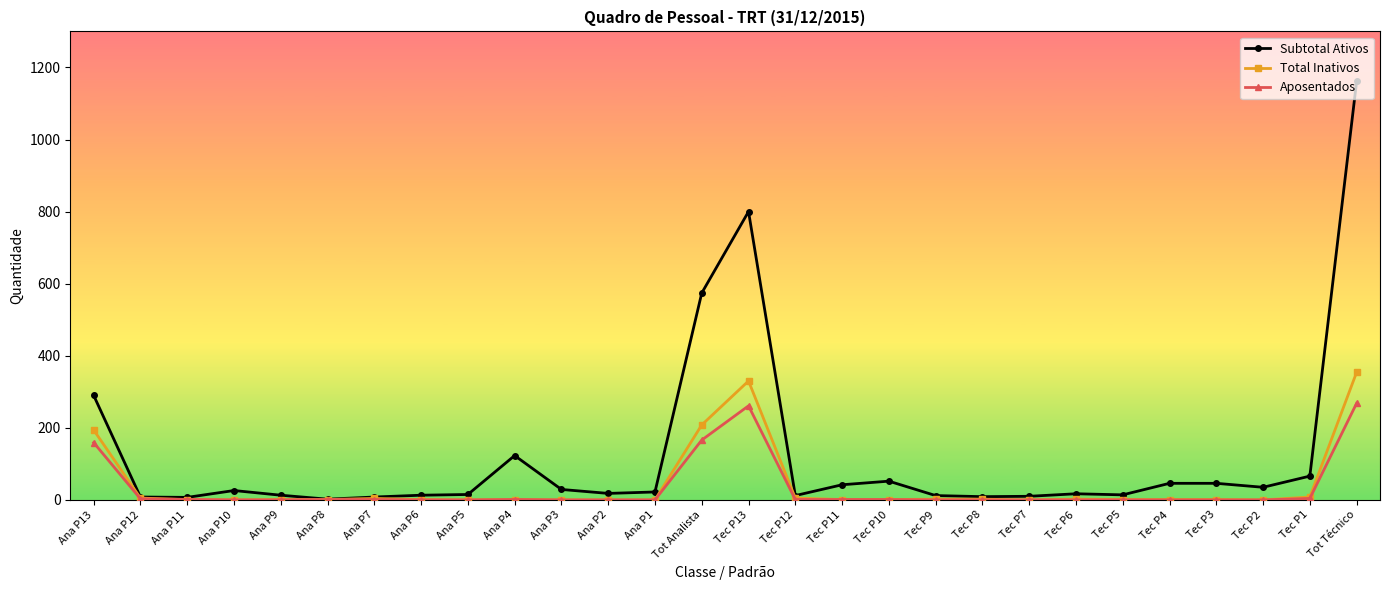

What are all the series names shown in the legend?

Subtotal Ativos, Total Inativos, Aposentados